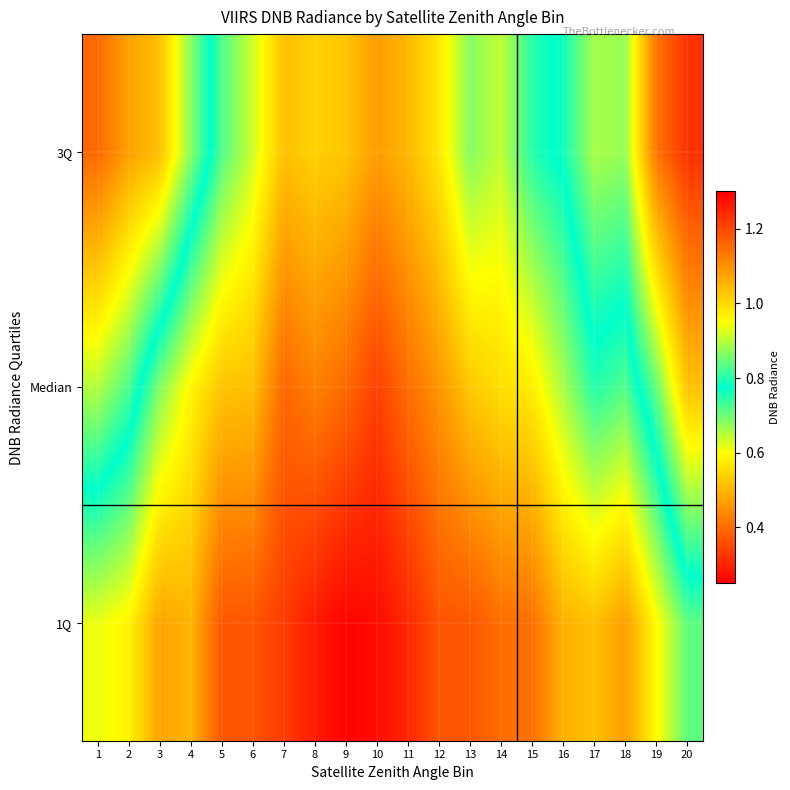

List the series in order of their overall mean, lowest first.

1Q, Median, 3Q